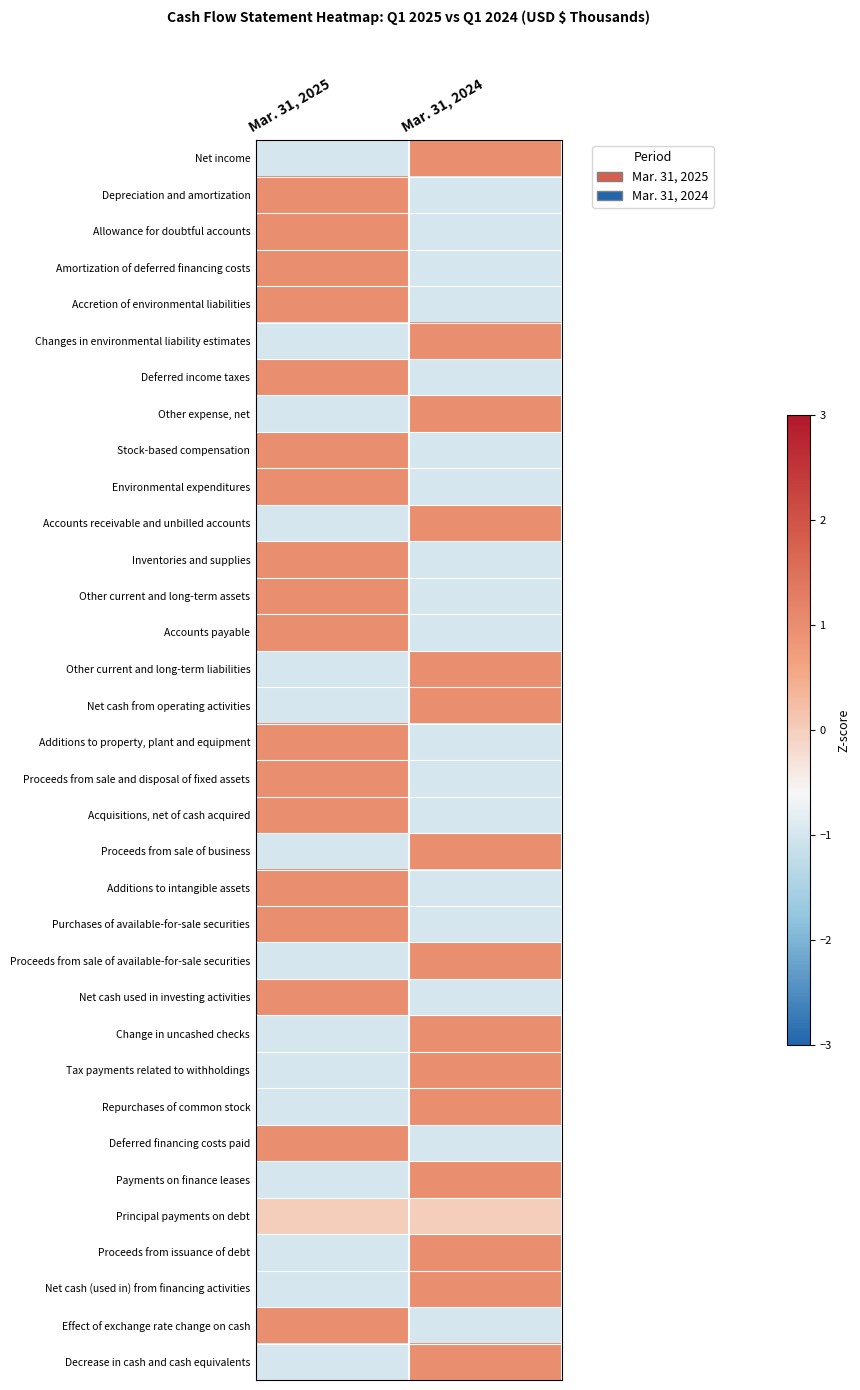

Reading left to right, list all the values displayed in this chart.

Net income: Mar. 31, 2025=-1	Mar. 31, 2024=1
Depreciation and amortization: Mar. 31, 2025=1	Mar. 31, 2024=-1
Allowance for doubtful accounts: Mar. 31, 2025=1	Mar. 31, 2024=-1
Amortization of deferred financing costs: Mar. 31, 2025=1	Mar. 31, 2024=-1
Accretion of environmental liabilities: Mar. 31, 2025=1	Mar. 31, 2024=-1
Changes in environmental liability estimates: Mar. 31, 2025=-1	Mar. 31, 2024=1
Deferred income taxes: Mar. 31, 2025=1	Mar. 31, 2024=-1
Other expense, net: Mar. 31, 2025=-1	Mar. 31, 2024=1
Stock-based compensation: Mar. 31, 2025=1	Mar. 31, 2024=-1
Environmental expenditures: Mar. 31, 2025=1	Mar. 31, 2024=-1
Accounts receivable and unbilled accounts: Mar. 31, 2025=-1	Mar. 31, 2024=1
Inventories and supplies: Mar. 31, 2025=1	Mar. 31, 2024=-1
Other current and long-term assets: Mar. 31, 2025=1	Mar. 31, 2024=-1
Accounts payable: Mar. 31, 2025=1	Mar. 31, 2024=-1
Other current and long-term liabilities: Mar. 31, 2025=-1	Mar. 31, 2024=1
Net cash from operating activities: Mar. 31, 2025=-1	Mar. 31, 2024=1
Additions to property, plant and equipment: Mar. 31, 2025=1	Mar. 31, 2024=-1
Proceeds from sale and disposal of fixed assets: Mar. 31, 2025=1	Mar. 31, 2024=-1
Acquisitions, net of cash acquired: Mar. 31, 2025=1	Mar. 31, 2024=-1
Proceeds from sale of business: Mar. 31, 2025=-1	Mar. 31, 2024=1
Additions to intangible assets: Mar. 31, 2025=1	Mar. 31, 2024=-1
Purchases of available-for-sale securities: Mar. 31, 2025=1	Mar. 31, 2024=-1
Proceeds from sale of available-for-sale securities: Mar. 31, 2025=-1	Mar. 31, 2024=1
Net cash used in investing activities: Mar. 31, 2025=1	Mar. 31, 2024=-1
Change in uncashed checks: Mar. 31, 2025=-1	Mar. 31, 2024=1
Tax payments related to withholdings: Mar. 31, 2025=-1	Mar. 31, 2024=1
Repurchases of common stock: Mar. 31, 2025=-1	Mar. 31, 2024=1
Deferred financing costs paid: Mar. 31, 2025=1	Mar. 31, 2024=-1
Payments on finance leases: Mar. 31, 2025=-1	Mar. 31, 2024=1
Principal payments on debt: Mar. 31, 2025=0	Mar. 31, 2024=0
Proceeds from issuance of debt: Mar. 31, 2025=-1	Mar. 31, 2024=1
Net cash (used in) from financing activities: Mar. 31, 2025=-1	Mar. 31, 2024=1
Effect of exchange rate change on cash: Mar. 31, 2025=1	Mar. 31, 2024=-1
Decrease in cash and cash equivalents: Mar. 31, 2025=-1	Mar. 31, 2024=1